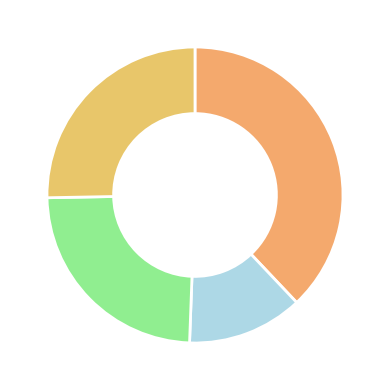

Does any single category account for the majority?

No